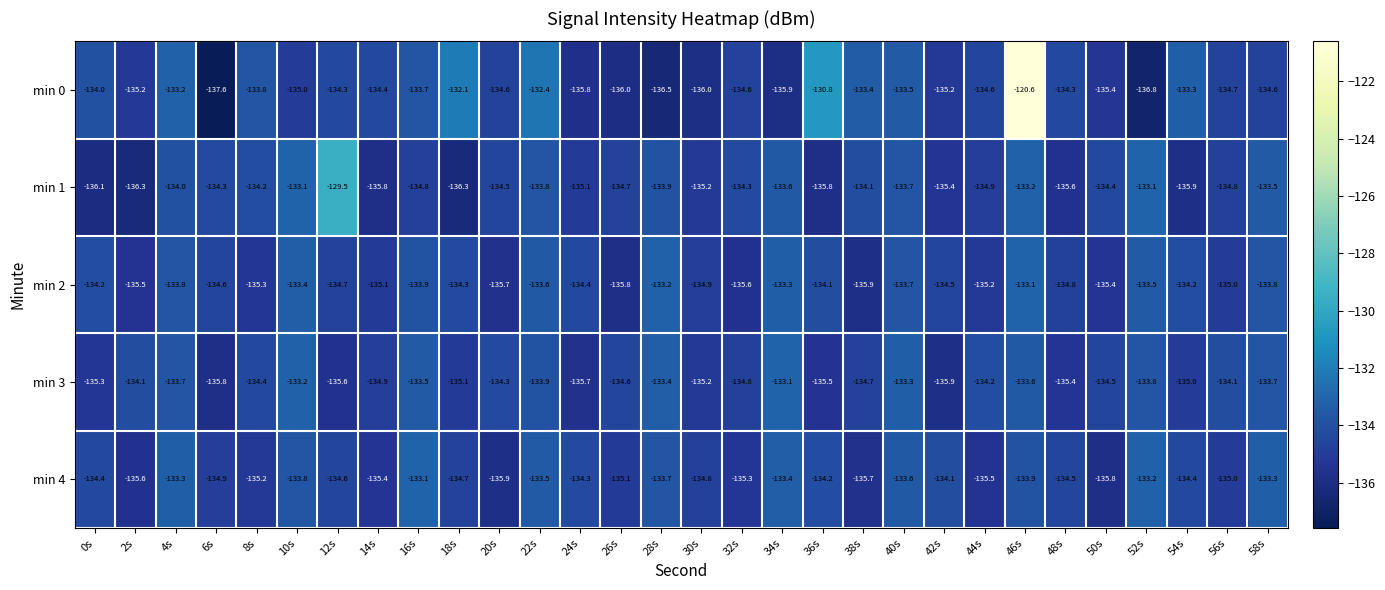

Which series has the largest range (max minus min)?

min 0